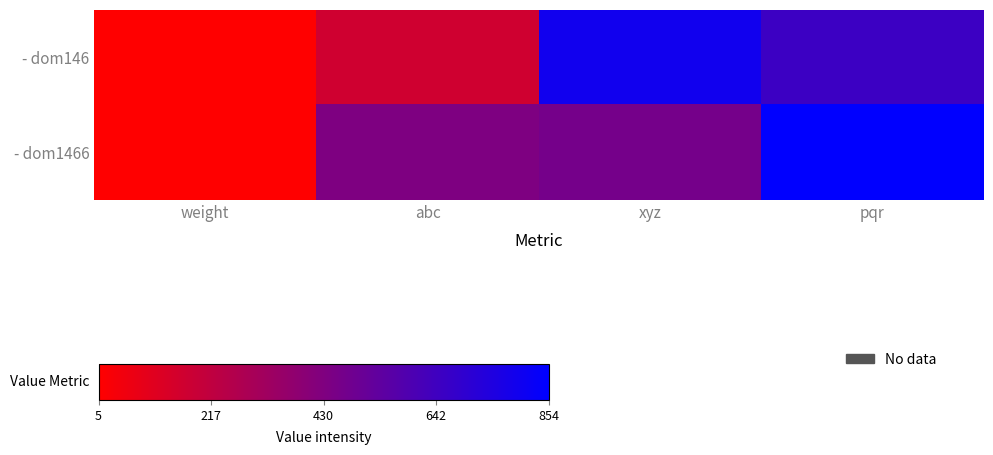

What is the total value across all series at abc?

601